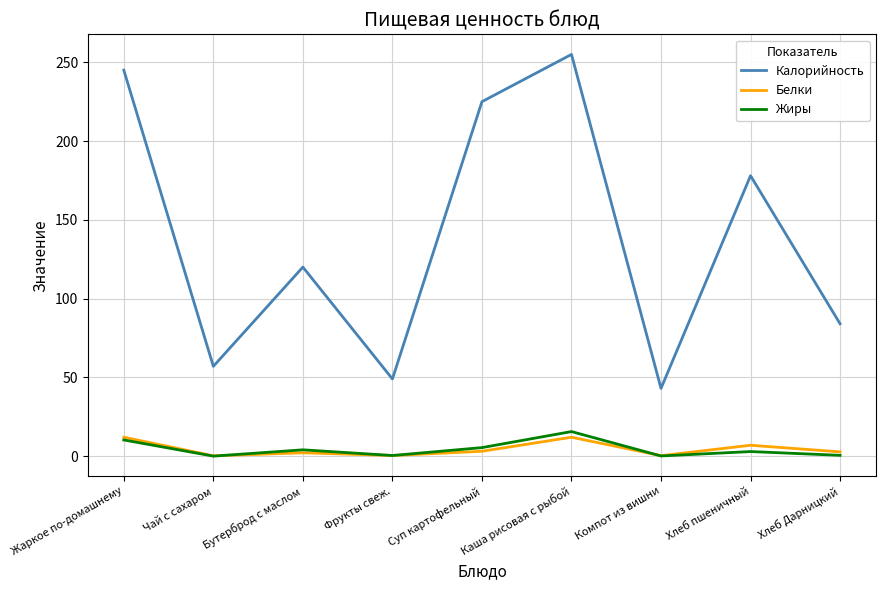

True or false: Калорийность has a value of 131.5 at Суп картофельный.

False